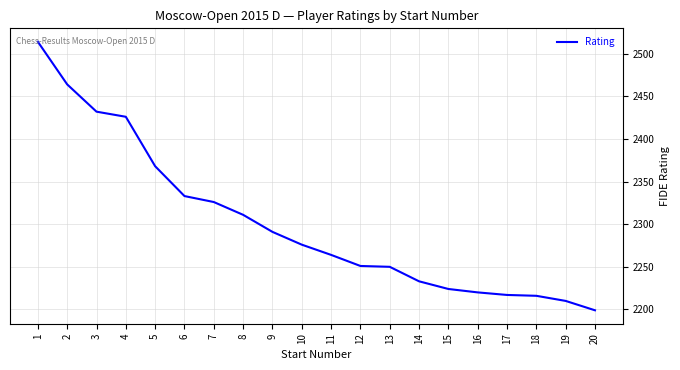

Is it true that the value at 7 is 3789?

False